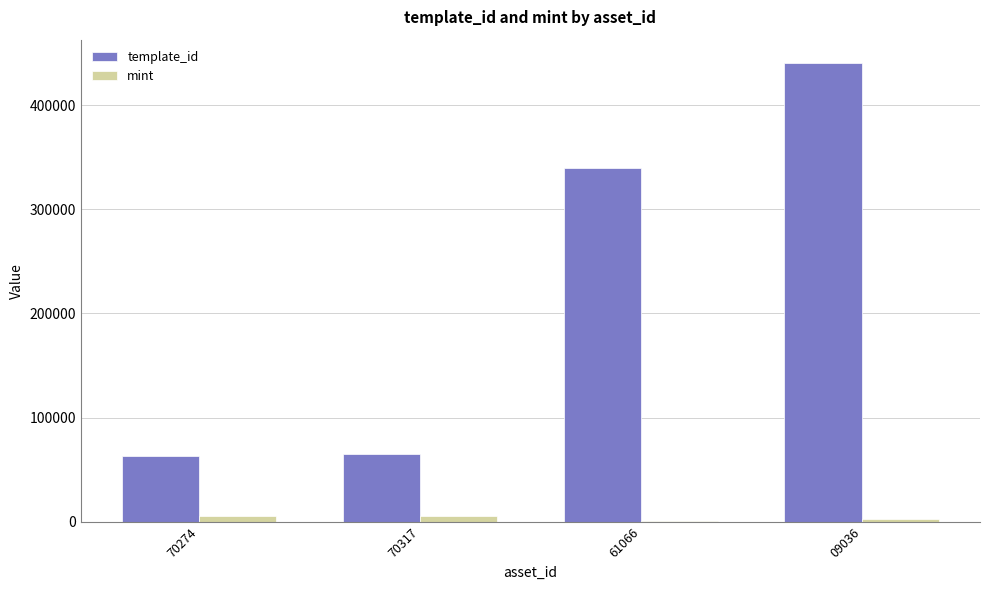

Which series changed the most between 70317 and 61066?

template_id